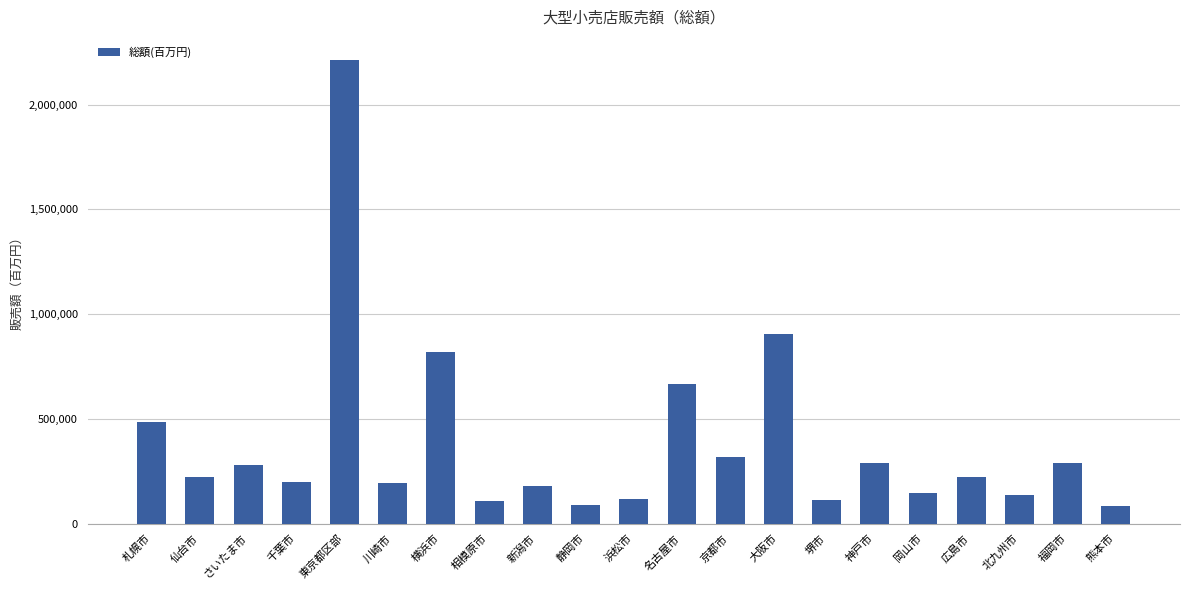

What is the difference between the maximum and minimum values?

2128340